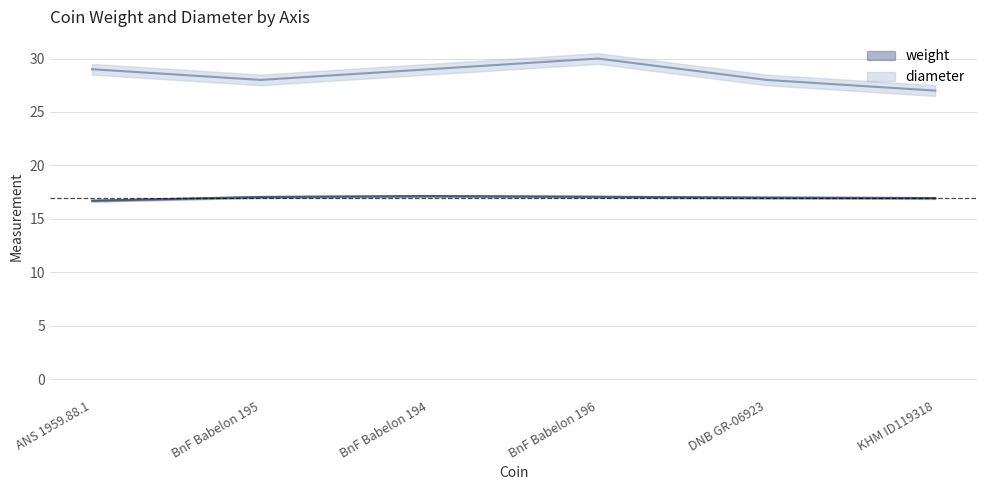

What value does the weight series have at DNB GR-06923?

17.0